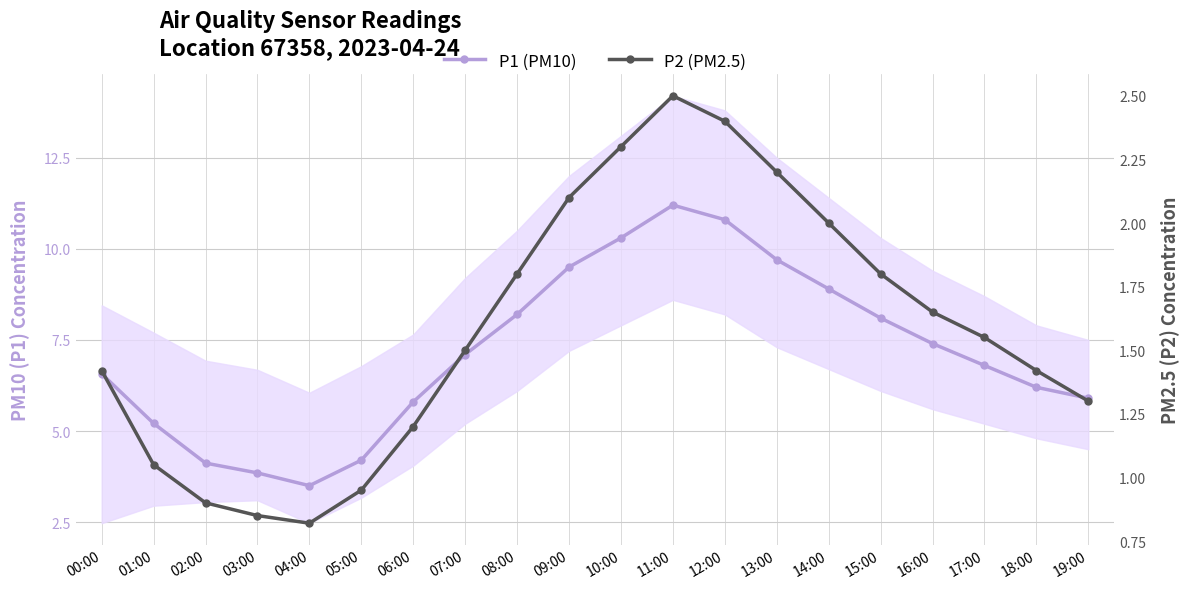

True or false: P1 (PM10) has more than 0 interior local peaks.

True